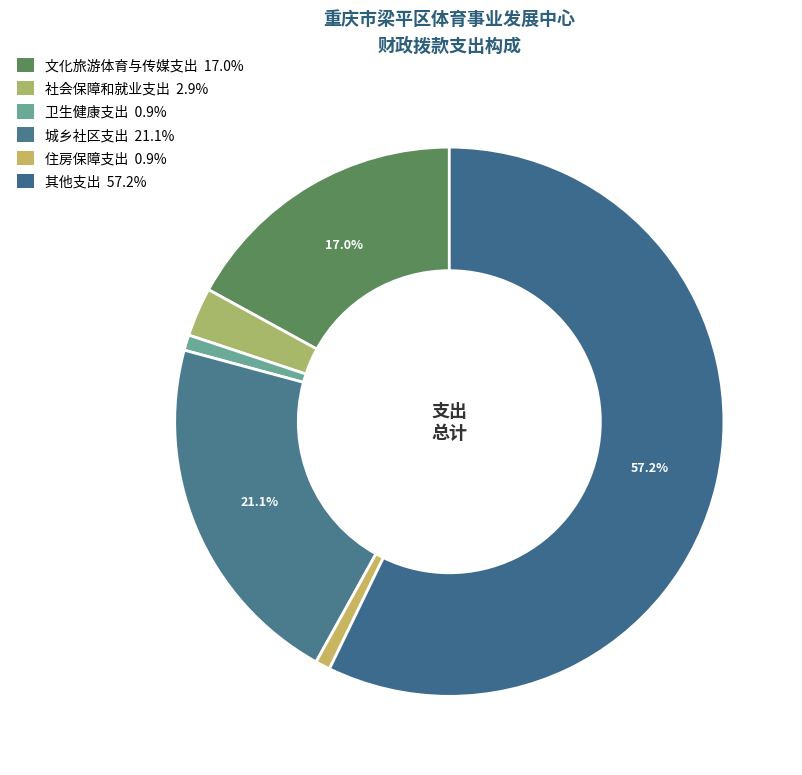

What is the change in value from 卫生健康支出 to 城乡社区支出?

+239.2